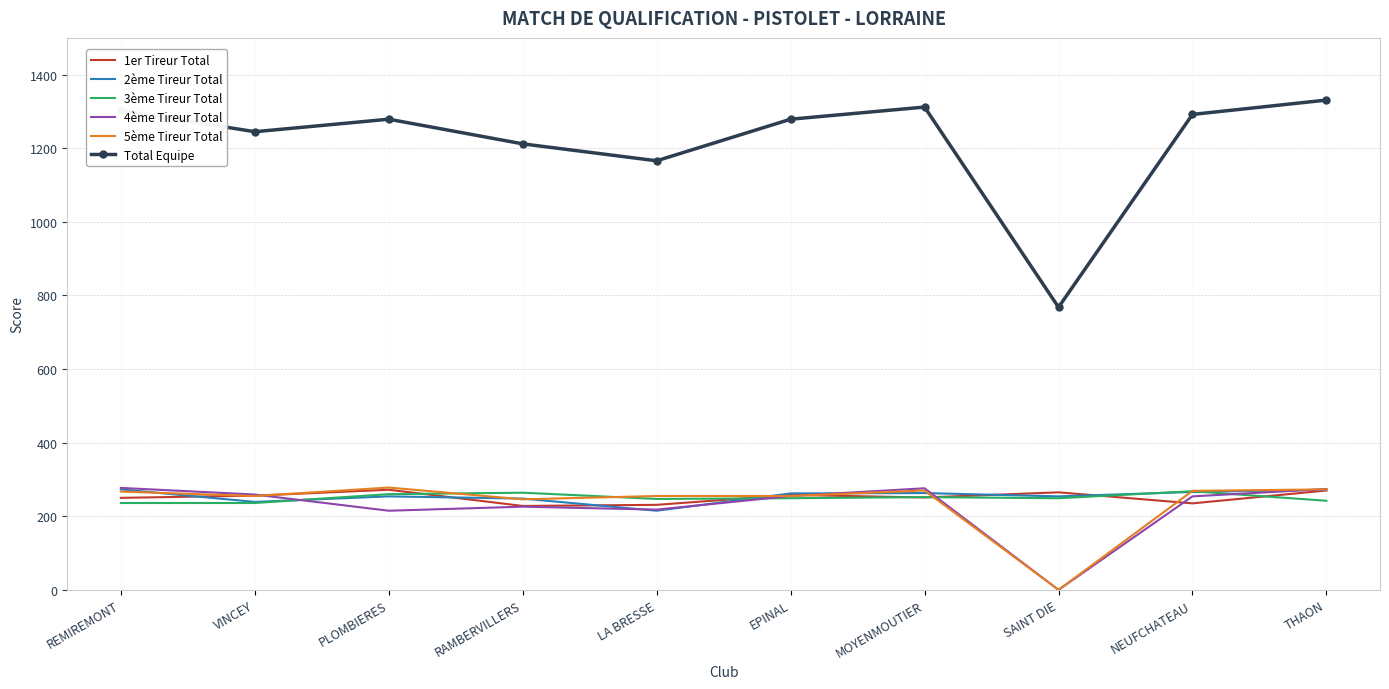

The value of 5ème Tireur Total at NEUFCHATEAU is 269. True or false?

True